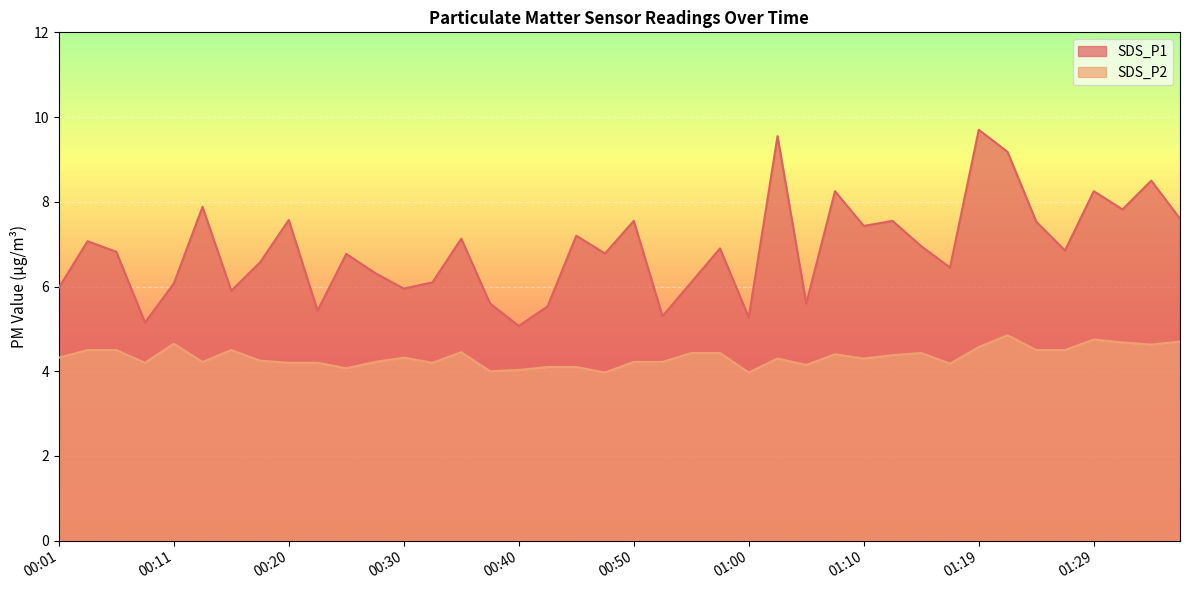

What is the difference between the SDS_P1 values at 00:57 and 00:40?

1.8